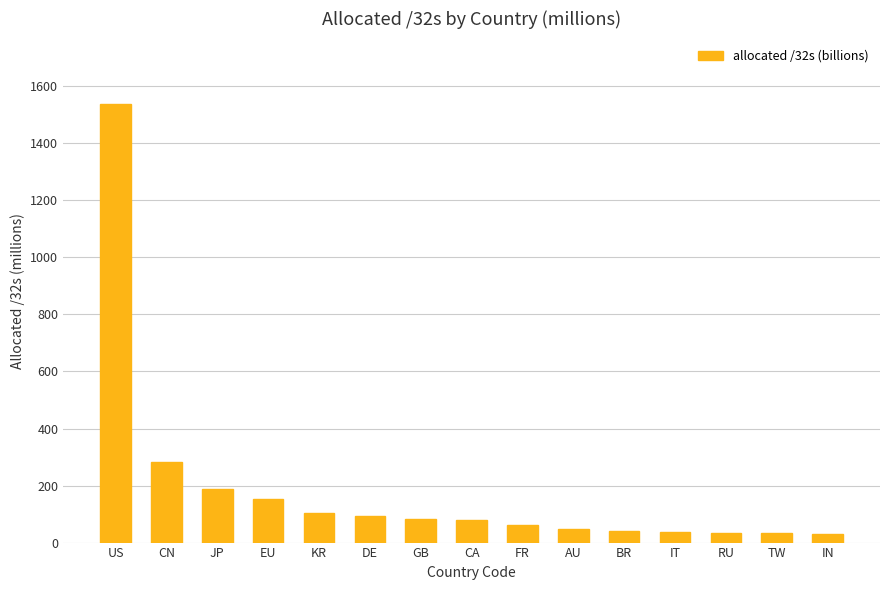

What is the average value?

186.7